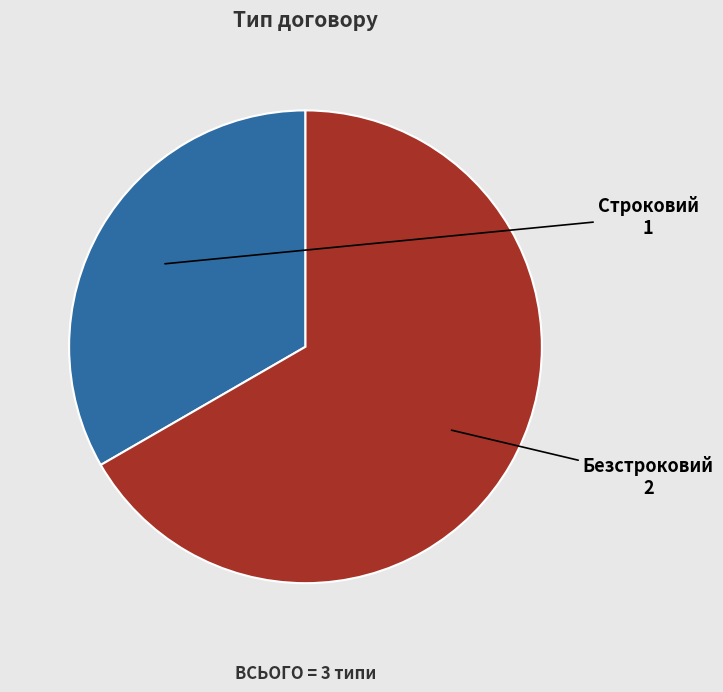

Between Строковий and Безстроковий, which is larger?

Безстроковий